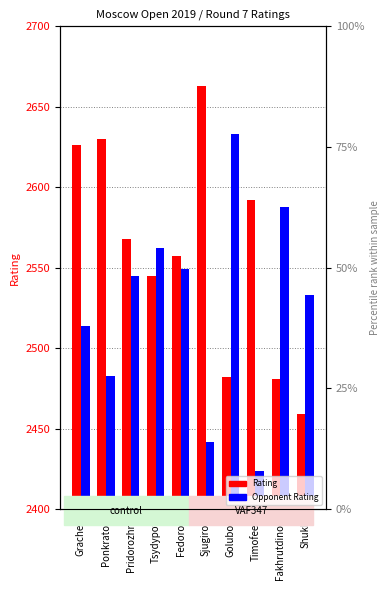

Reading left to right, extract all data points from this chart.

Rating: 2626	2630	2568	2545	2557	2663	2482	2592	2481	2459
Opponent Rating: 2514	2483	2545	2562	2549	2442	2633	2424	2588	2533